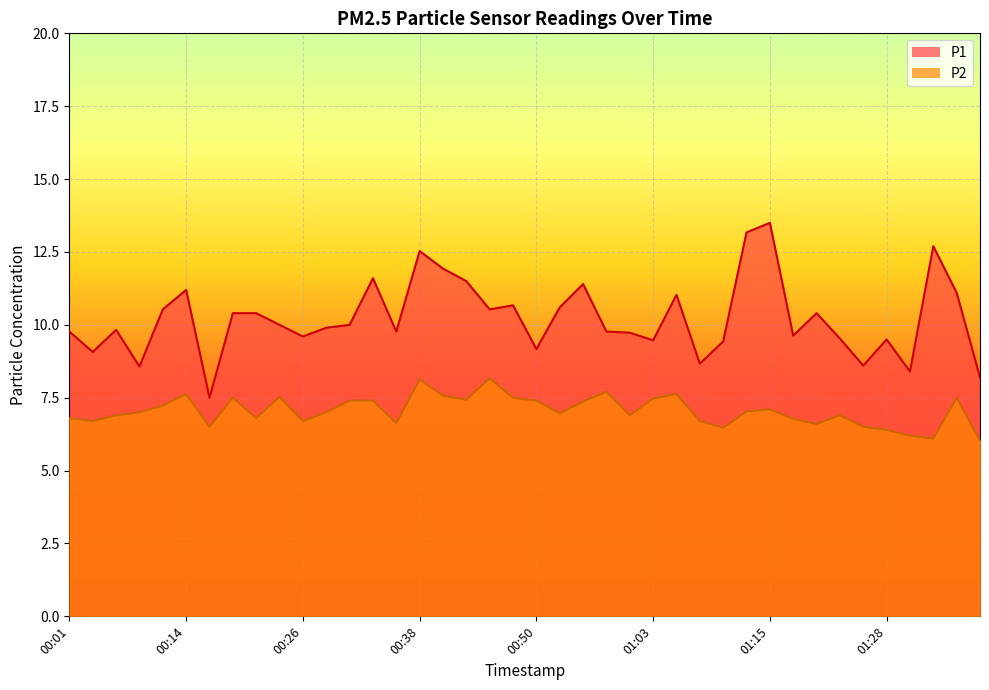

What position from the left is 01:25?

35